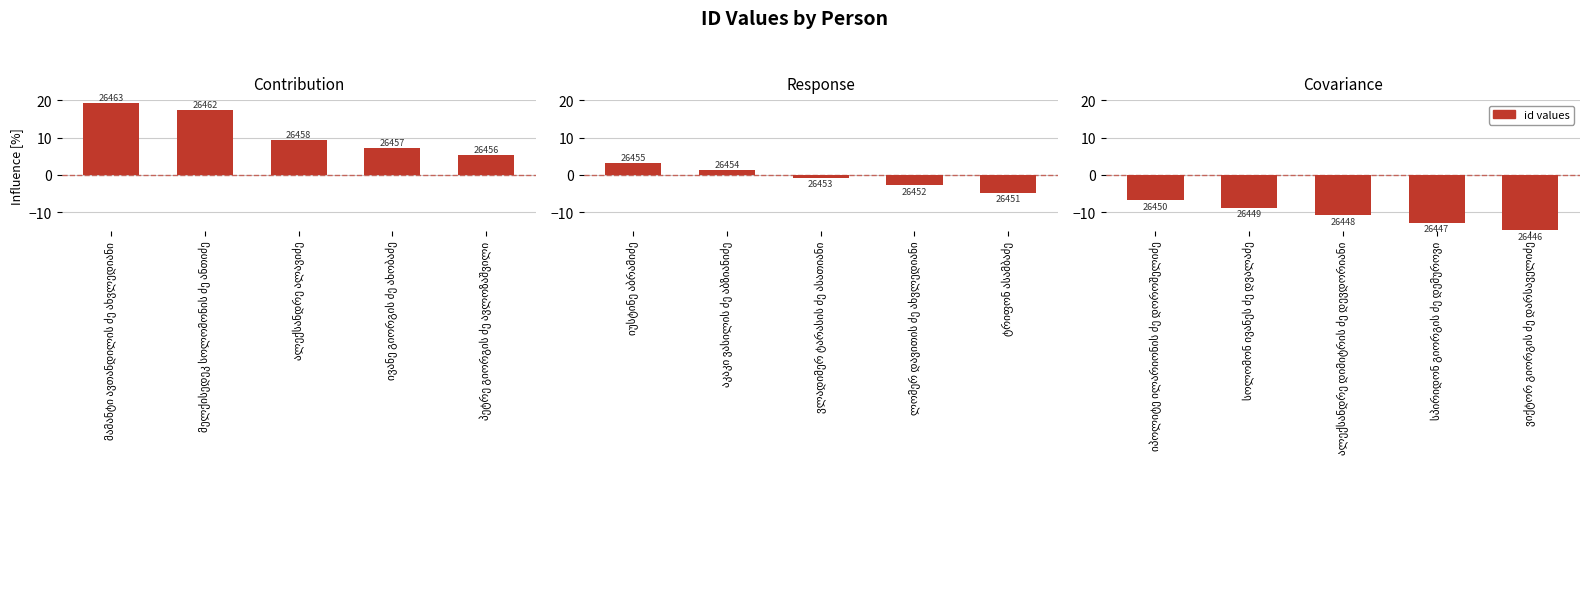

At which category does the chart reach its peak across all series?

იპოლიტე ილარიონის ძე დოროშელიძე